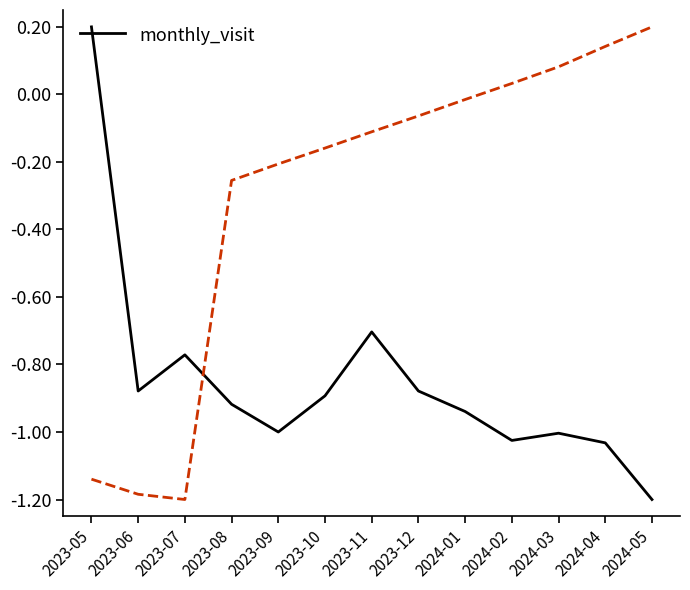

Rank the categories by value from lowest to highest.

2024-05, 2024-04, 2024-02, 2024-03, 2023-09, 2024-01, 2023-08, 2023-10, 2023-06, 2023-12, 2023-07, 2023-11, 2023-05